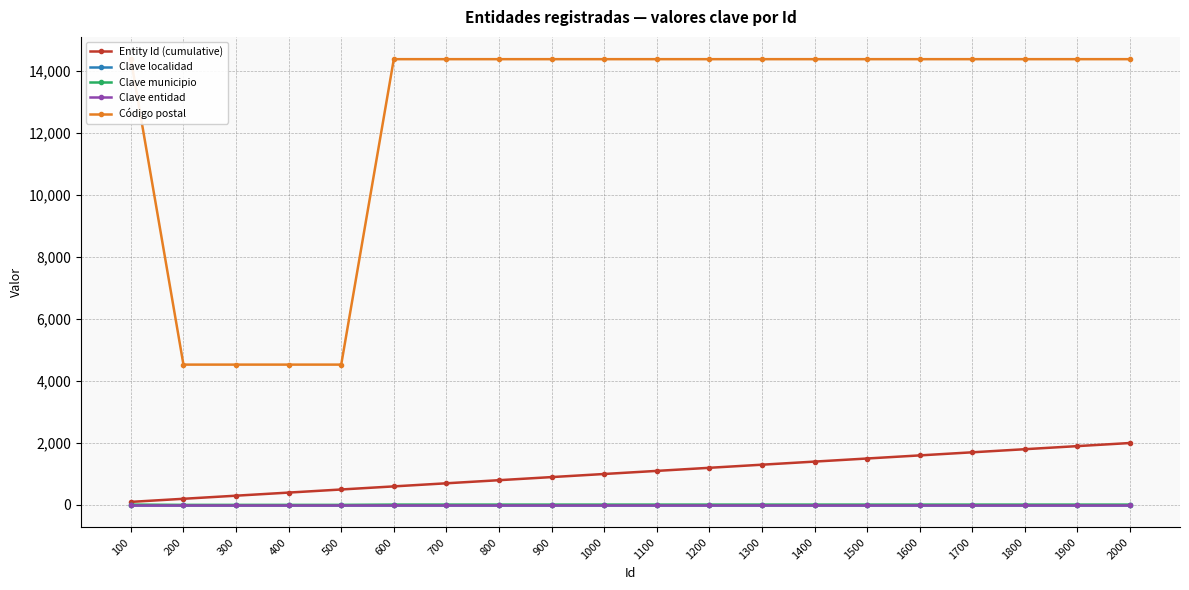

Rank the categories by Clave municipio value from lowest to highest.

200, 300, 400, 500, 100, 600, 700, 800, 900, 1000, 1100, 1200, 1300, 1400, 1500, 1600, 1700, 1800, 1900, 2000